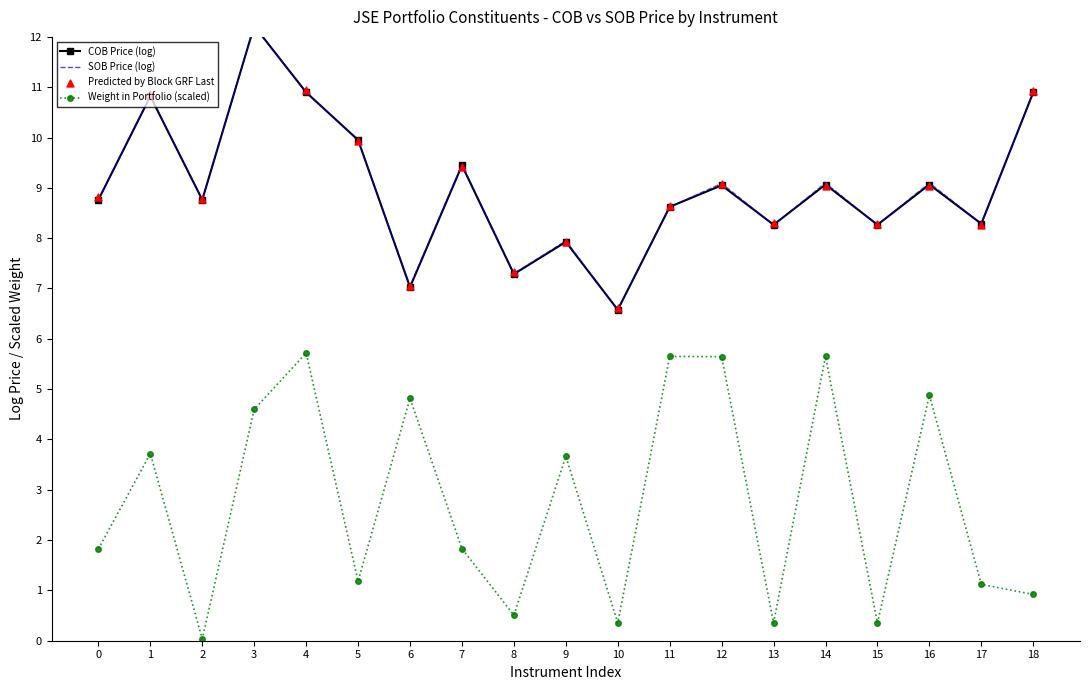

Which series contains the highest Y value?

Predicted by Block GRF Last